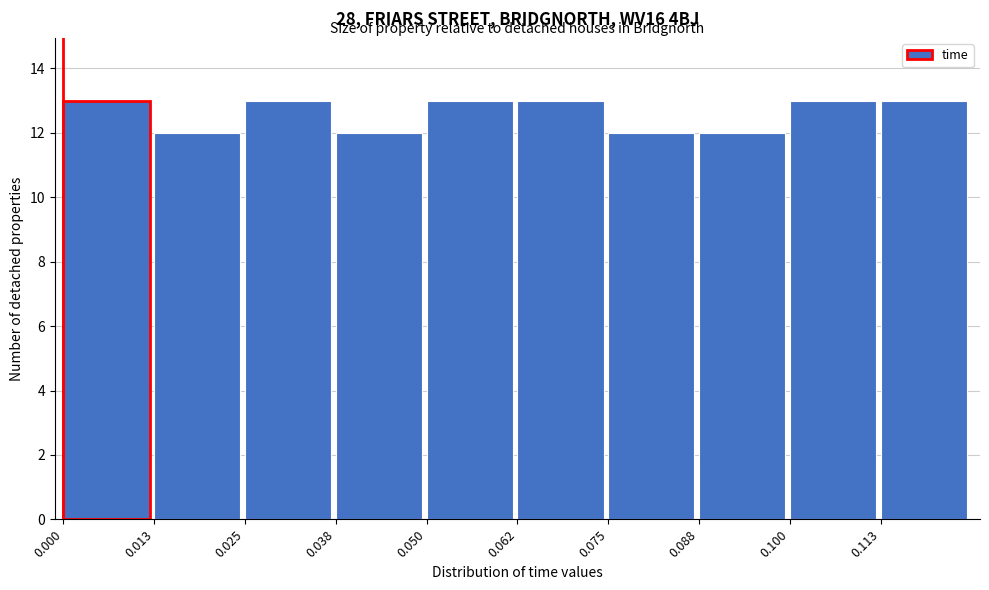

What is the height of the bar covering 0.038 to 0.050 on the x-axis? Neither the bar edges nor the heights are printed on the chart, so give them approximately, as read against the axes.

12